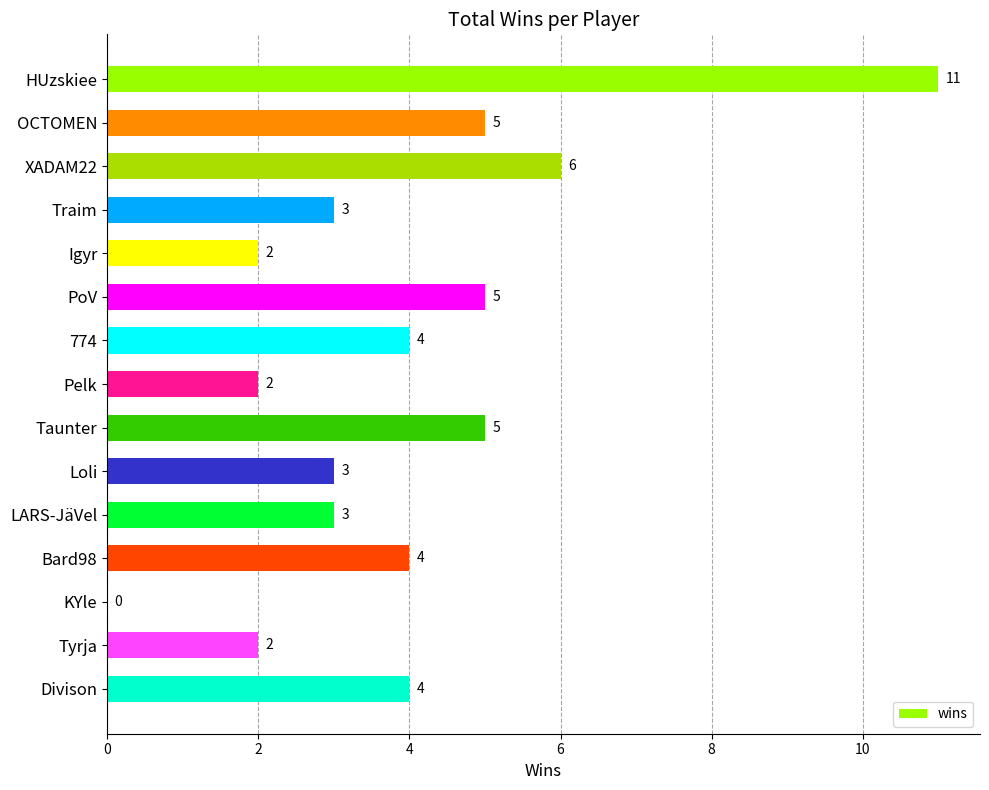

The chart shows a value of 3 at Traim. True or false?

True